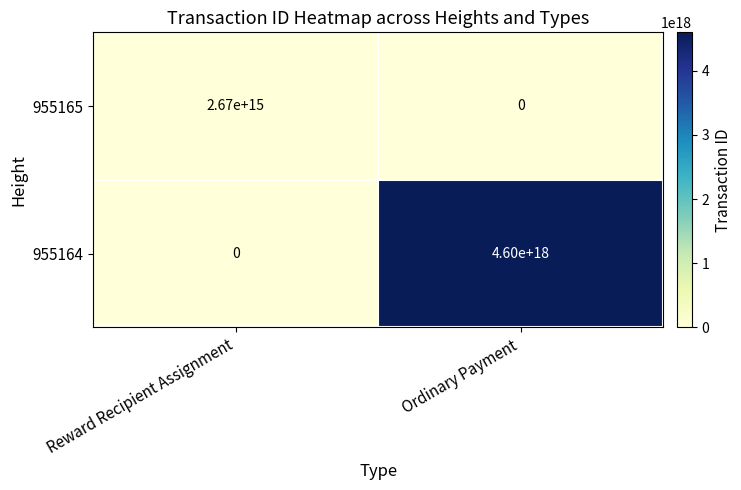

Rank the categories by 955164 value from highest to lowest.

Ordinary Payment, Reward Recipient Assignment